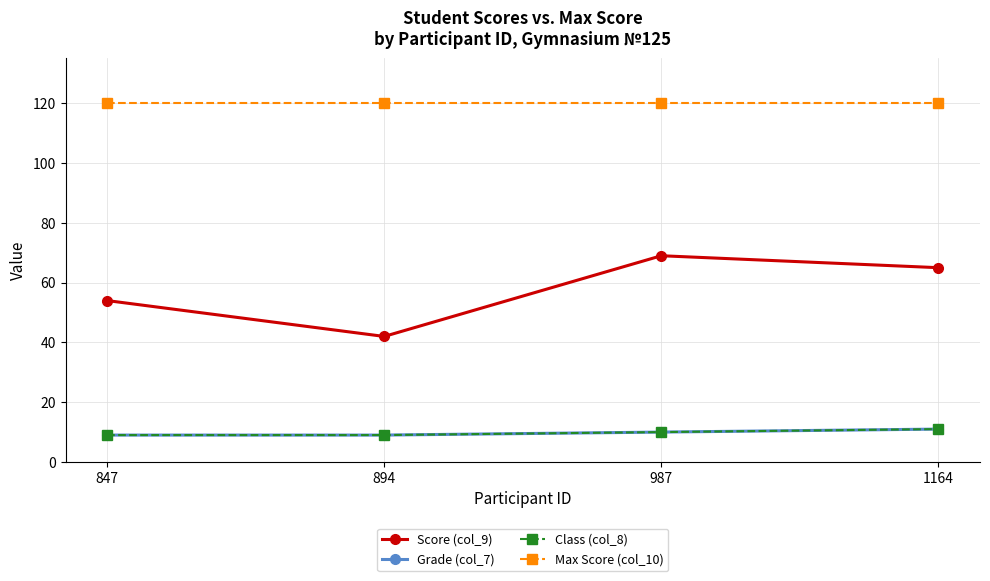

Does the chart have visible grid lines?

Yes